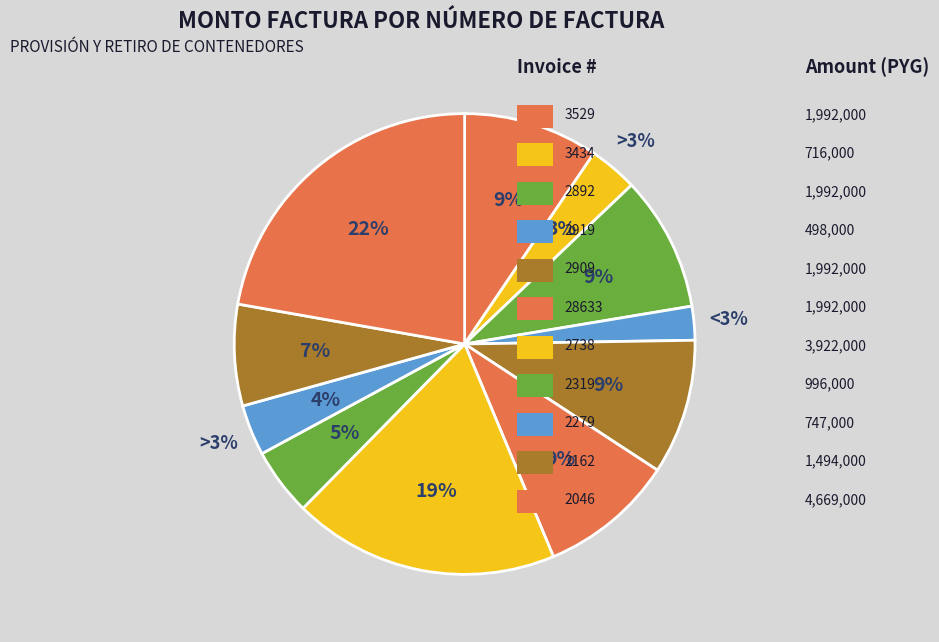

What percentage is the 001-001-28633 slice, to the nearest percent?

9%